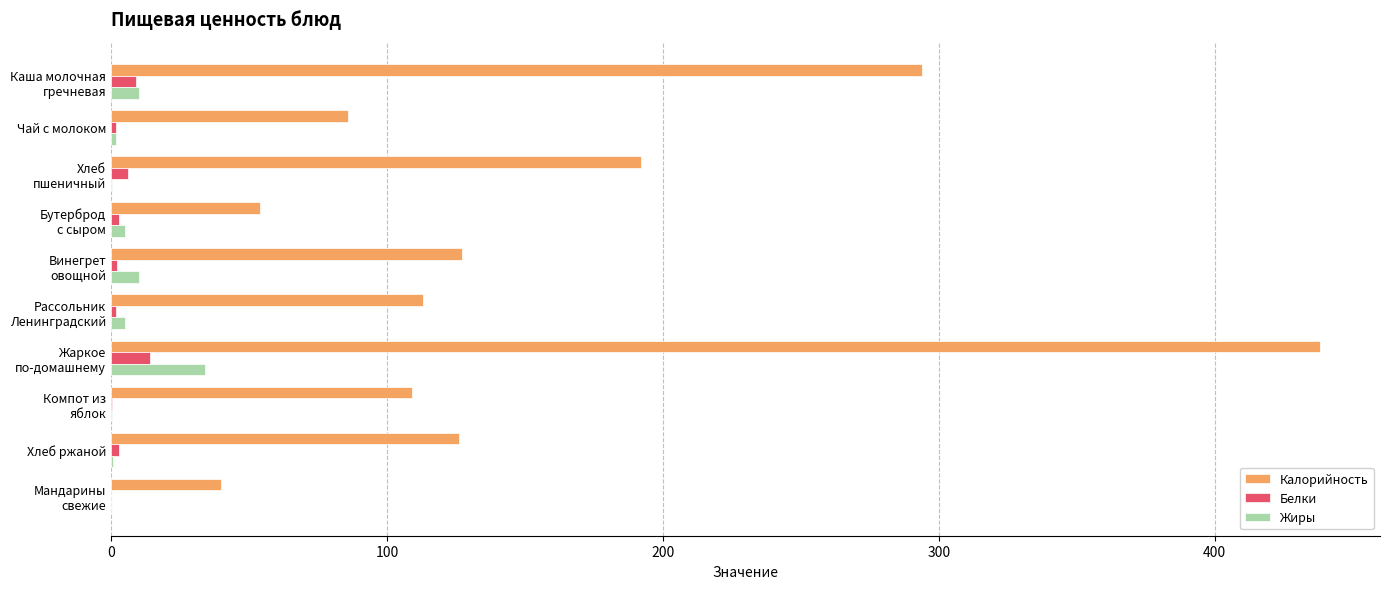

What is the greatest value displayed?

438.0